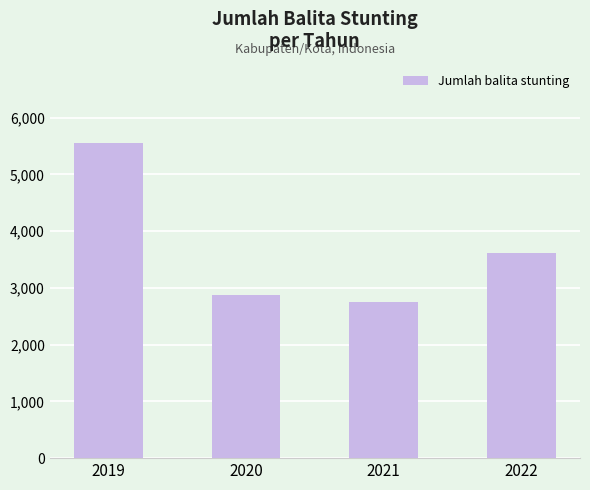

Are the bars grouped side by side (vs. stacked)?

No